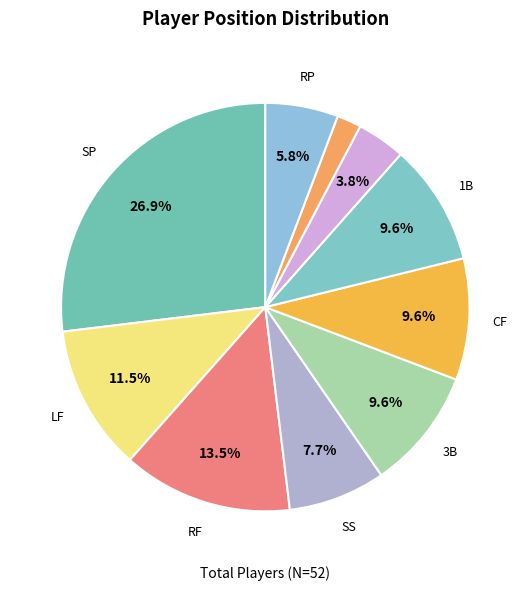

How many segments does this pie chart have?

10